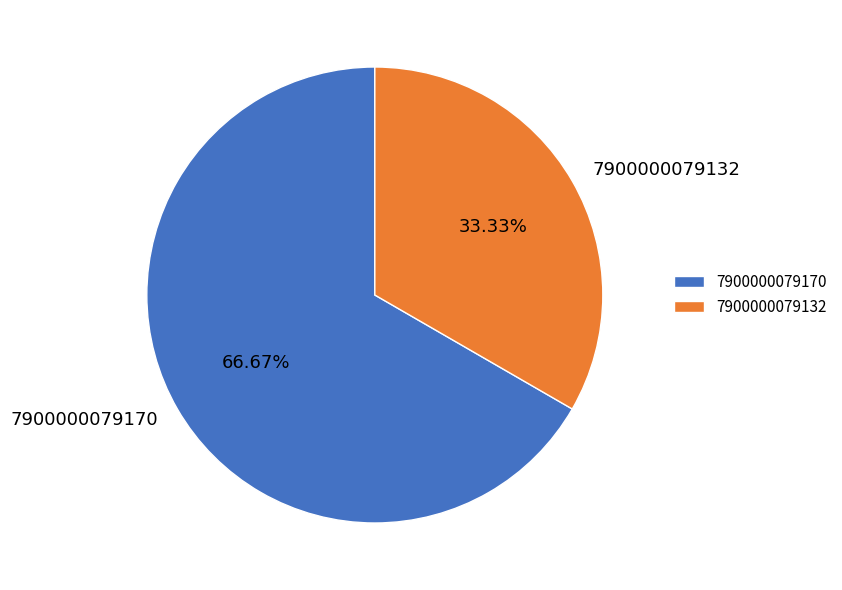

Does 7900000079170 represent more than half of the total?

Yes